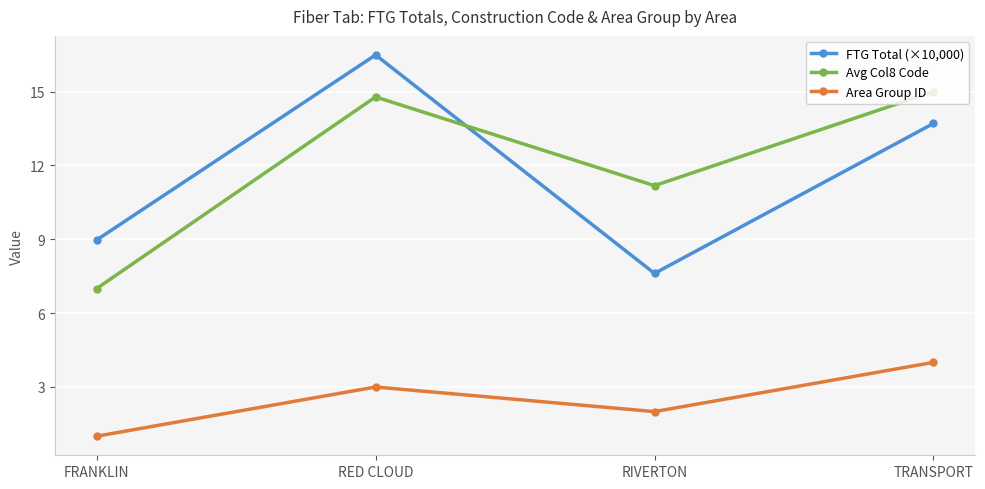

List the series in order of their peak value, highest first.

FTG Total (×10,000), Avg Col8 Code, Area Group ID